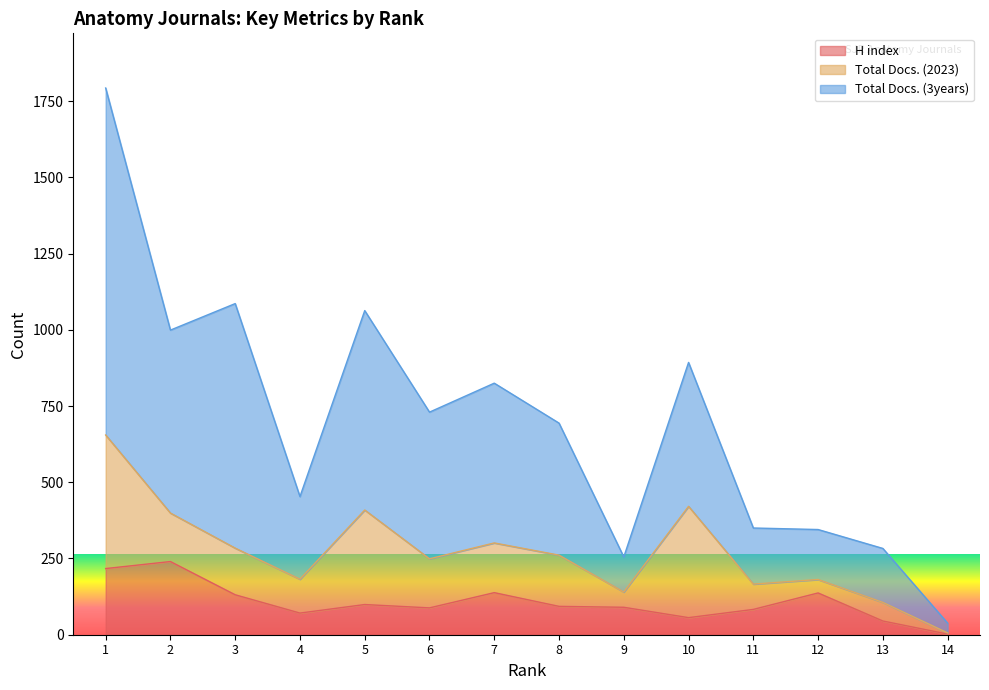

At which category does H index reach its first local peak?

2